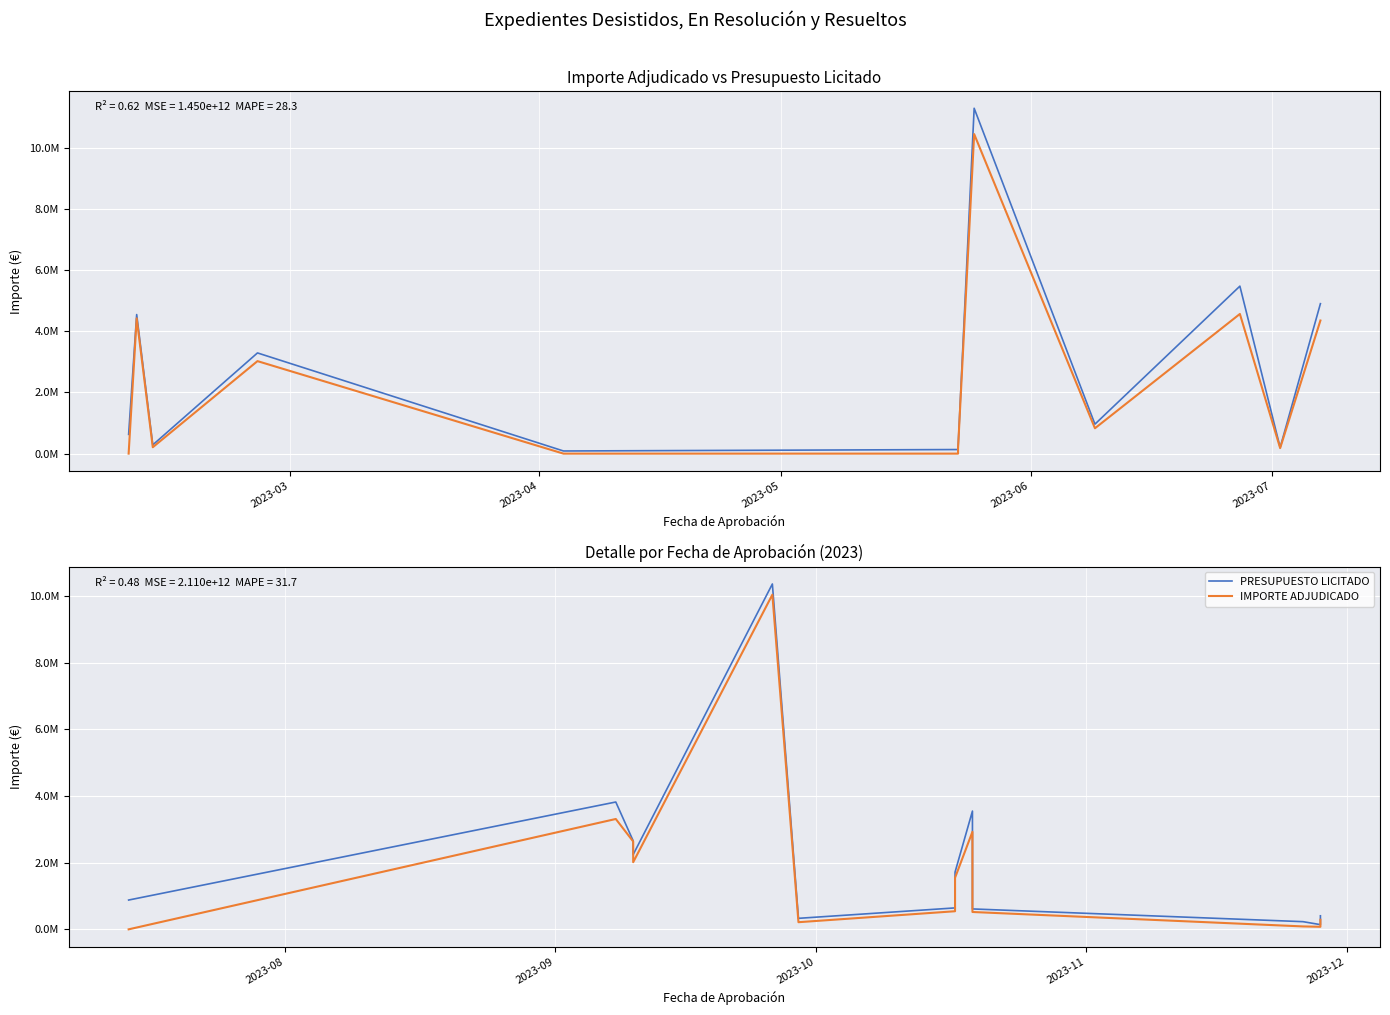

How many values in the PRESUPUESTO LICITADO series exceed 878858?

7